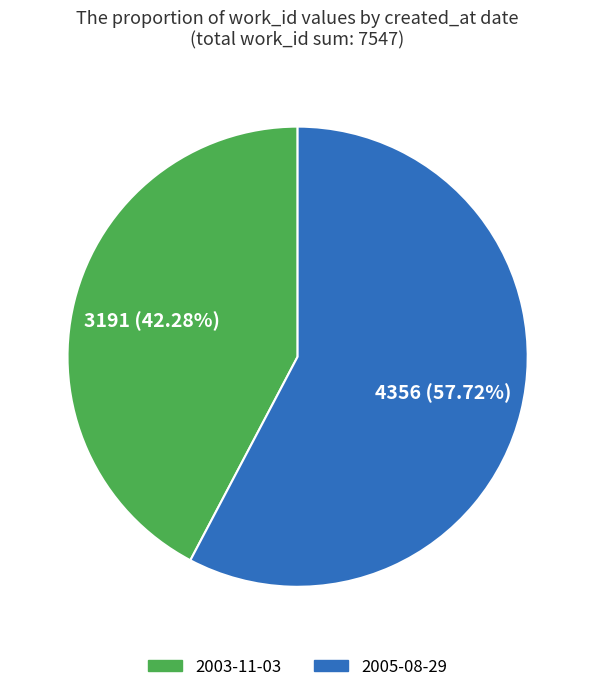

Which has a higher value, 2003-11-03 or 2005-08-29?

2005-08-29